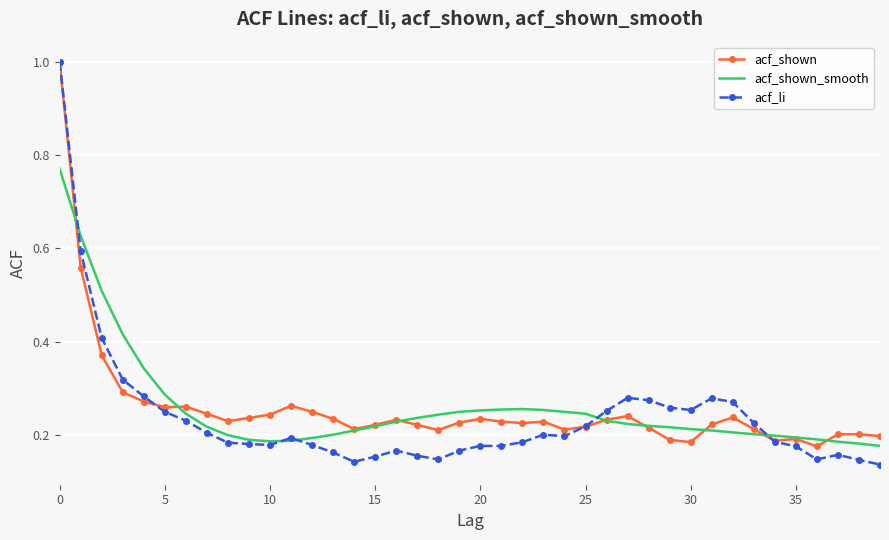

Which series has the widest spread of values?

acf_li